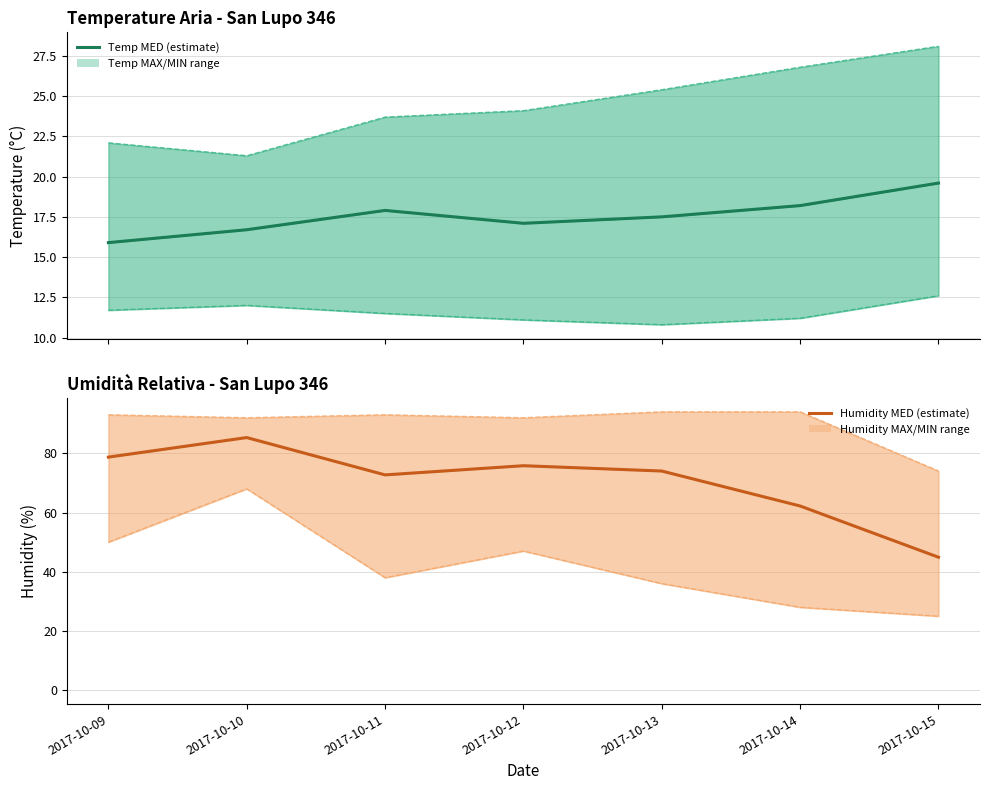

Reading left to right, list all the values displayed in this chart.

Temp MED: 15.9	16.7	17.9	17.1	17.5	18.2	19.6
Temp MAX: 22.1	21.3	23.7	24.1	25.4	26.8	28.1
Temp MIN: 11.7	12.0	11.5	11.1	10.8	11.2	12.6
Humidity MED: 78.7	85.3	72.7	75.8	74.0	62.2	44.9
Humidity MAX: 93.0	92.0	93.0	92.0	94.0	94.0	74.0
Humidity MIN: 50.0	68.0	38.0	47.0	36.0	28.0	25.0